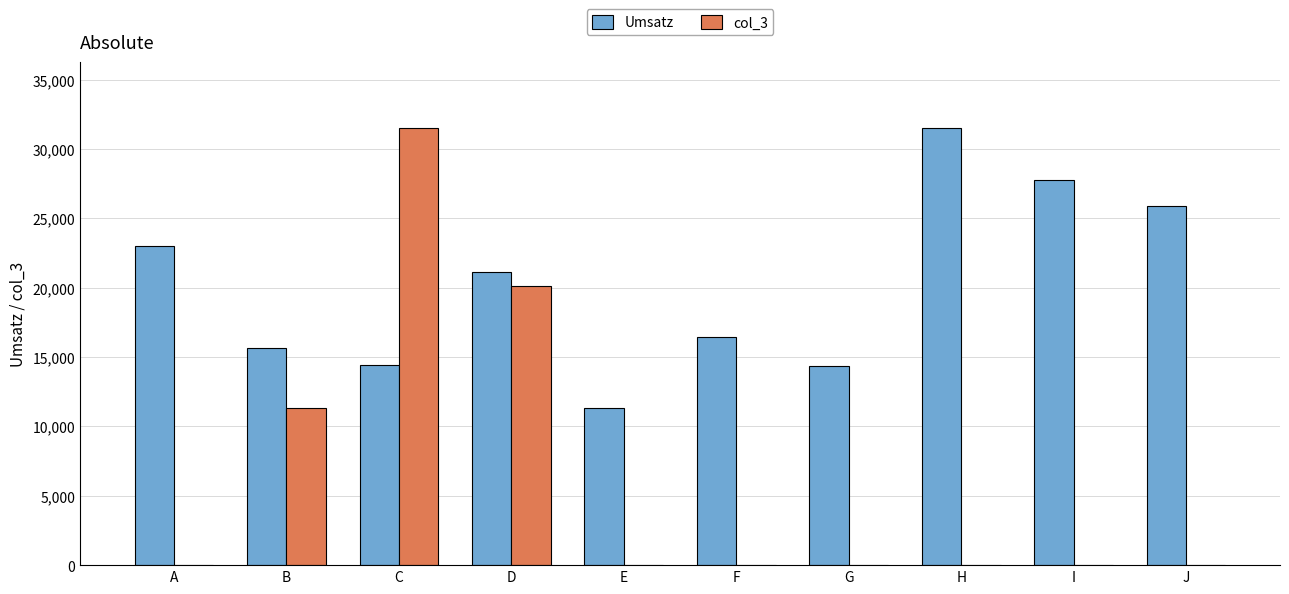

Are the bars horizontal?

No